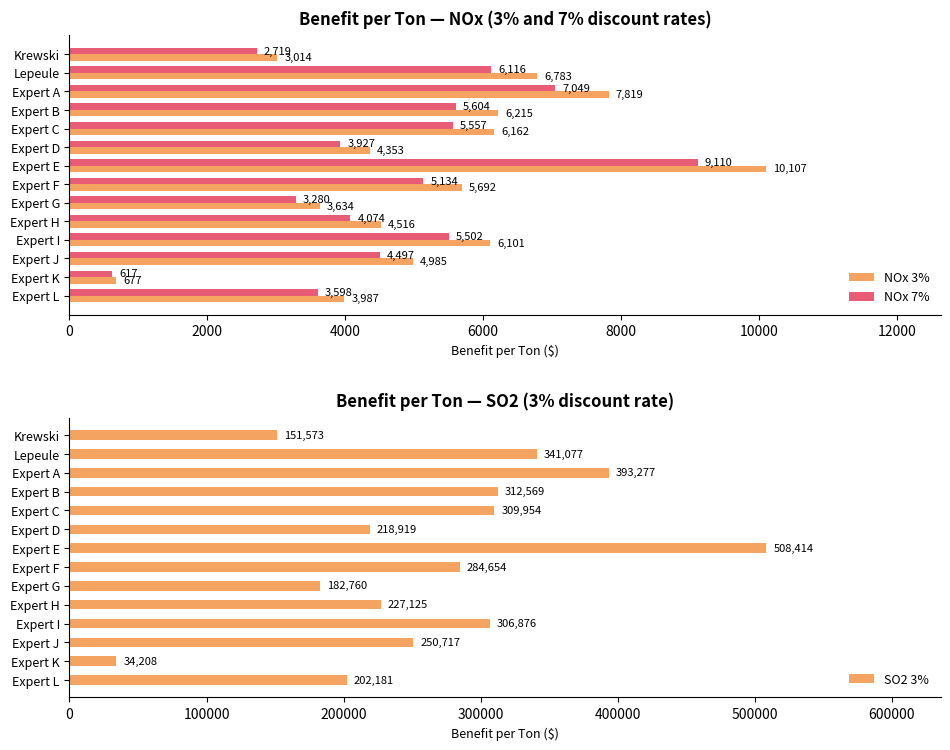

Is the value of NOx 3% at Expert D greater than the value of NOx 7% at Expert I?

No